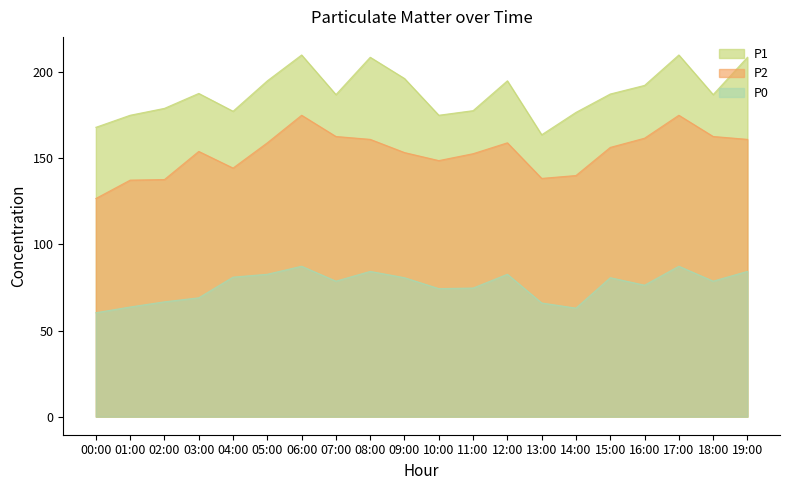

Is it true that P2 equals 148.7 at 10:00?

True